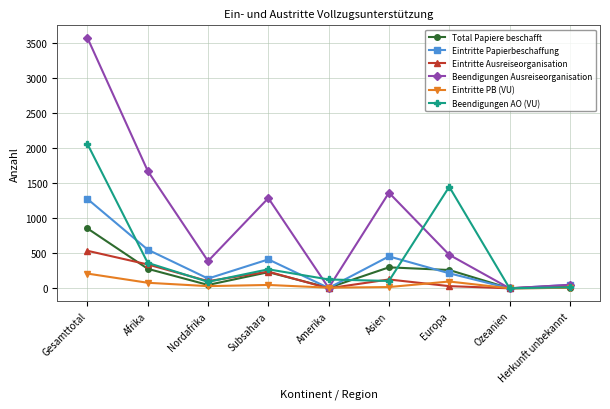

Rank the series by their maximum value, from lowest to highest.

Eintritte PB (VU), Eintritte Ausreiseorganisation, Total Papiere beschafft, Eintritte Papierbeschaffung, Beendigungen AO (VU), Beendigungen Ausreiseorganisation